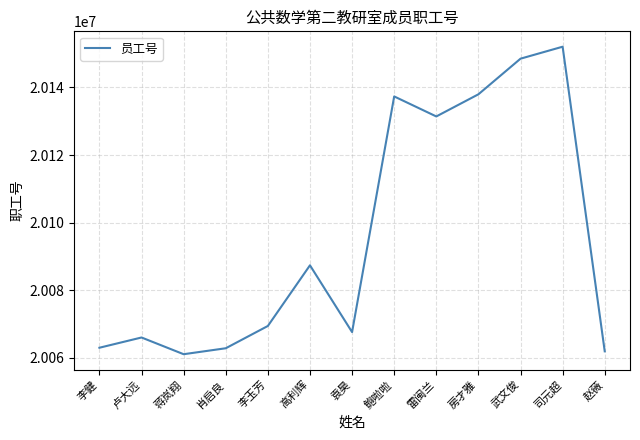

What is the sum of all values?

261246554